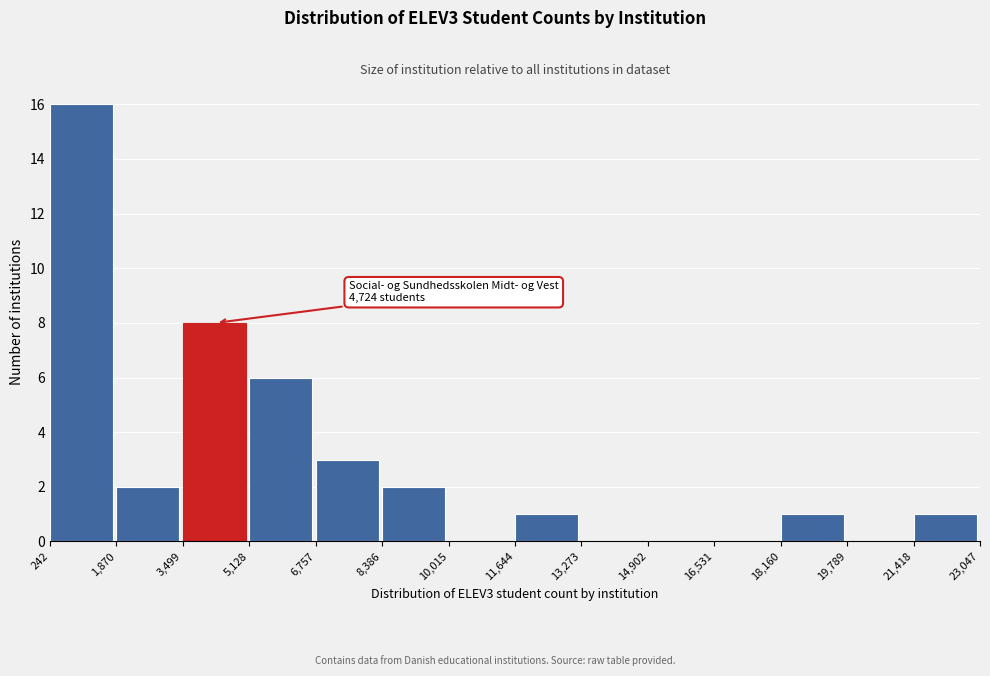

Over which range of the x-axis is the bar tallest?

242 to 1,870